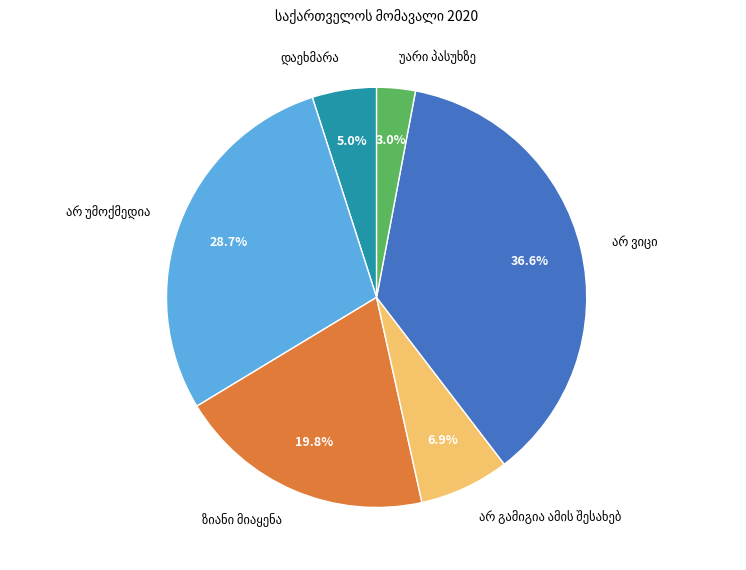

Is there any slice that represents more than half of the pie?

No